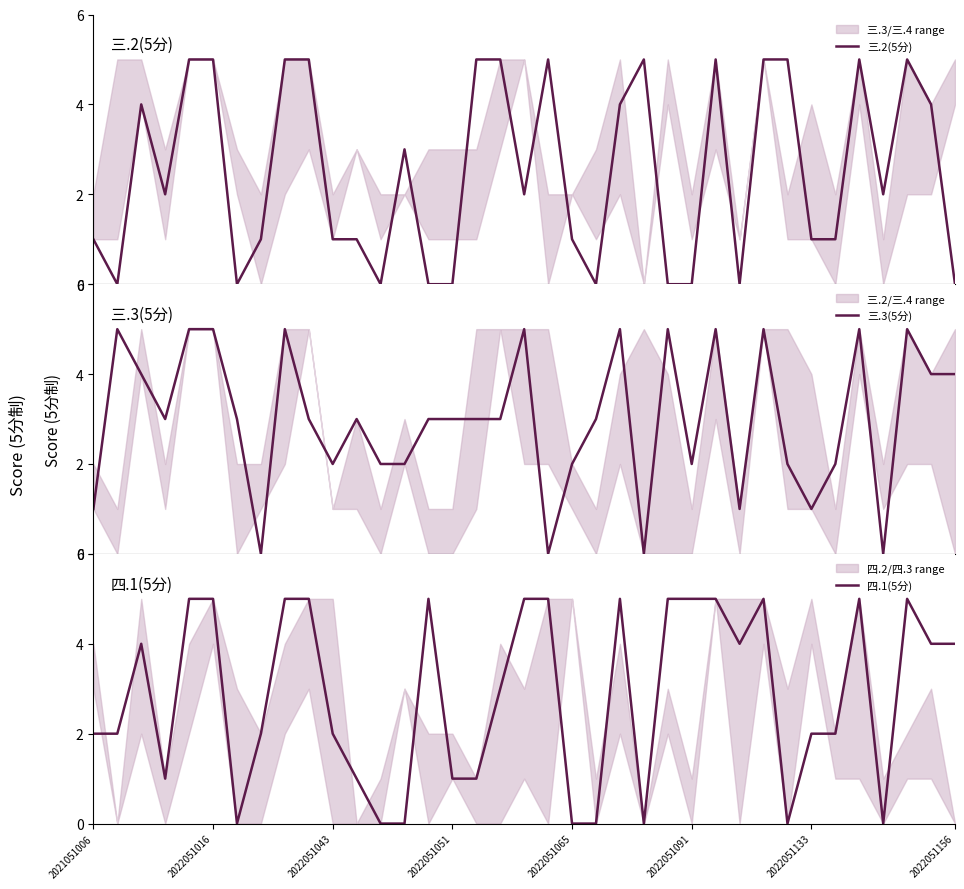

The 四.1(5分) series shows 2 at 2021051006. True or false?

True